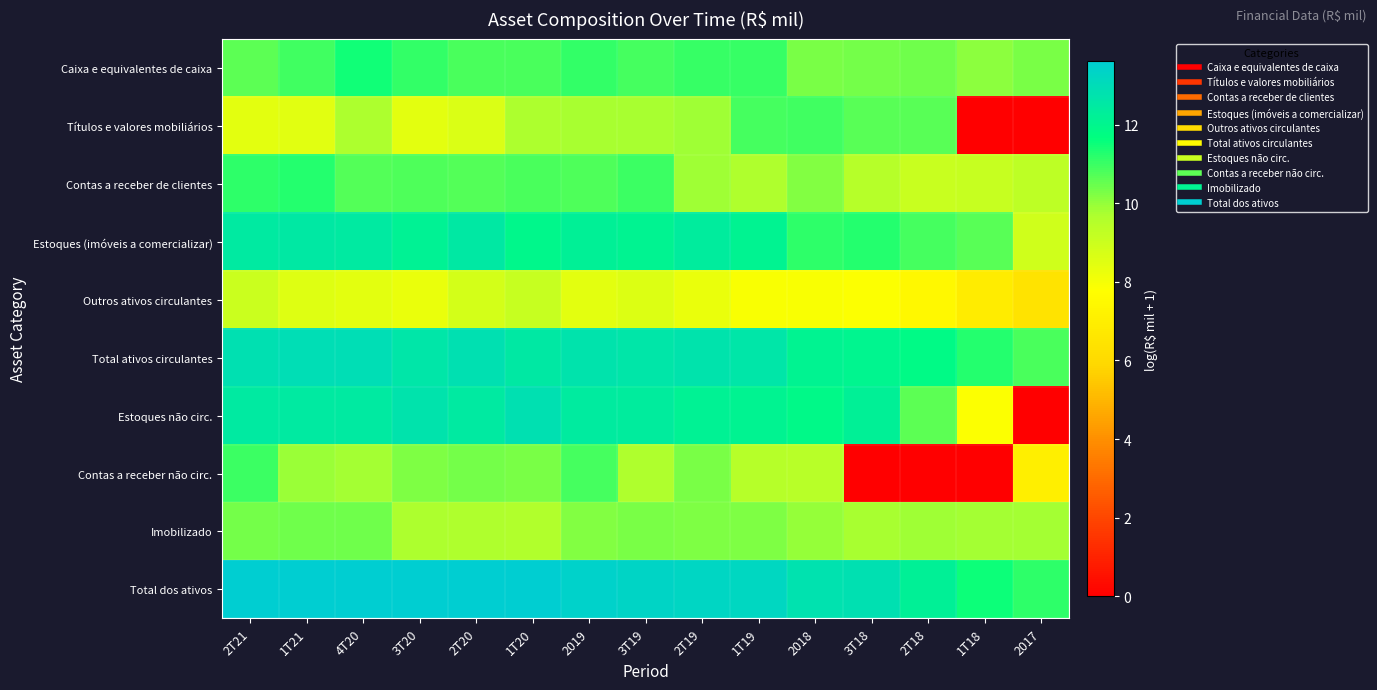

At how many categories does at least one series exceed 5?

15